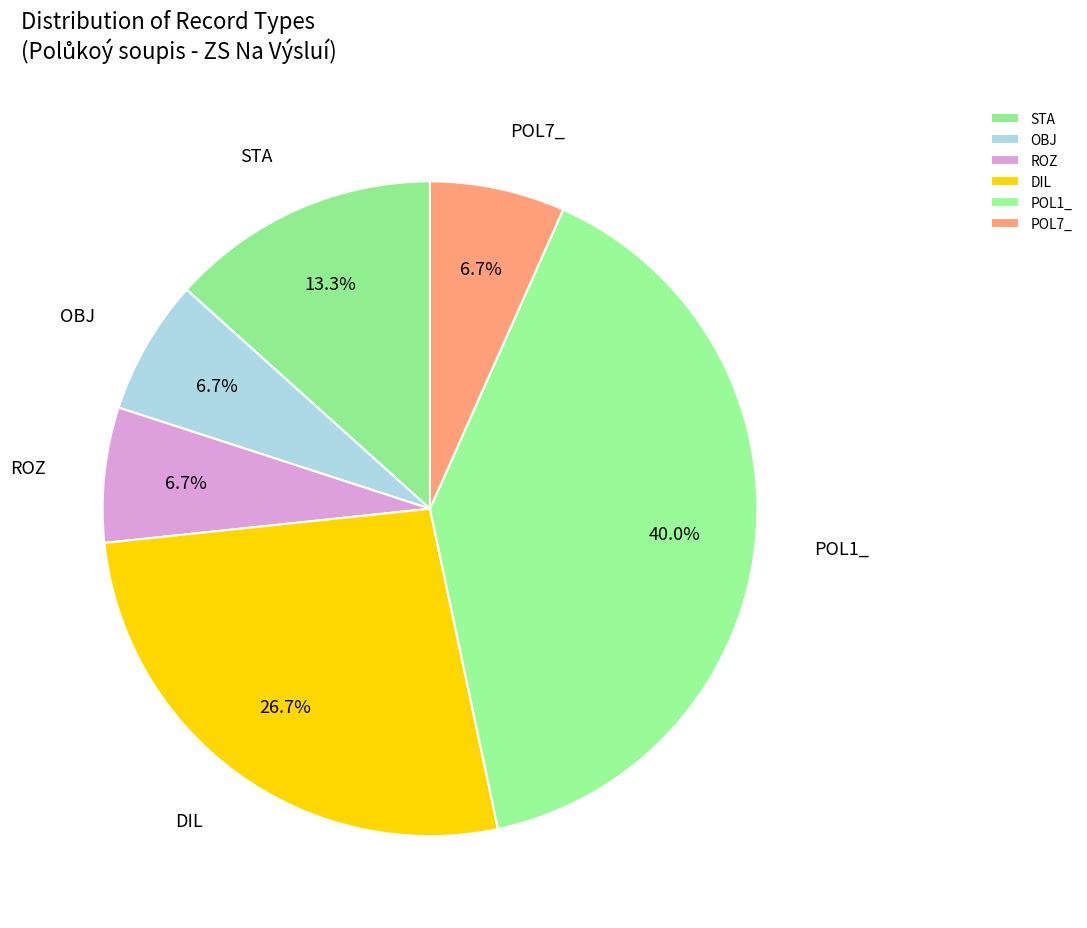

To the nearest percent, what portion does POL1_ represent?

40%